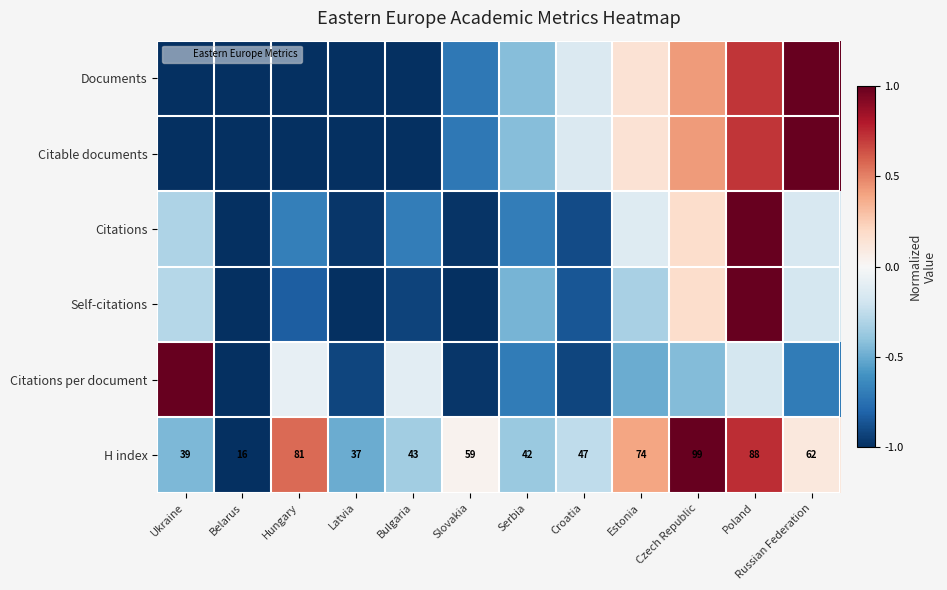

Where is Self-citations nearest to the value 0?

Czech Republic